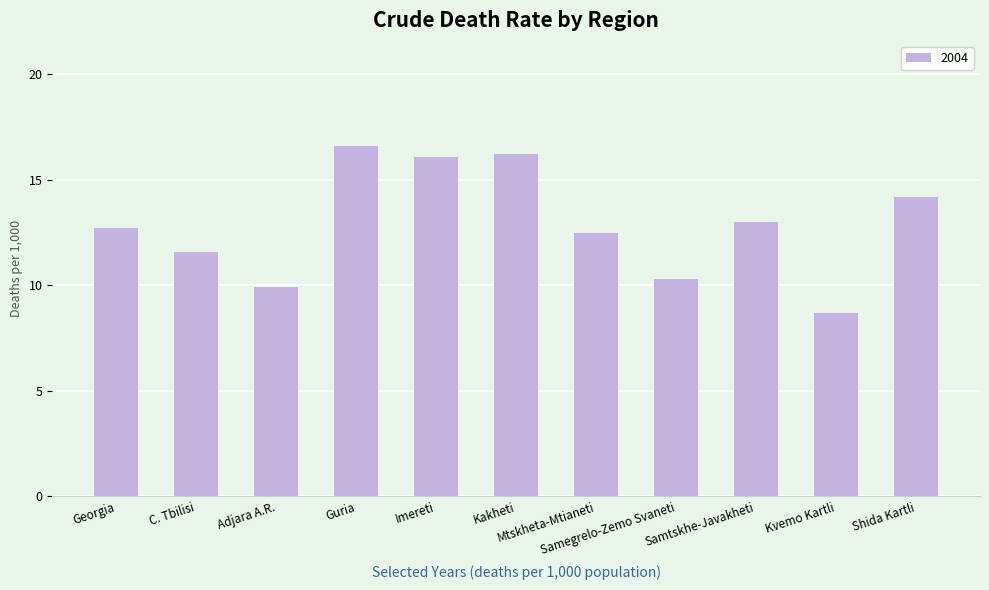

What is the greatest value displayed?

16.6